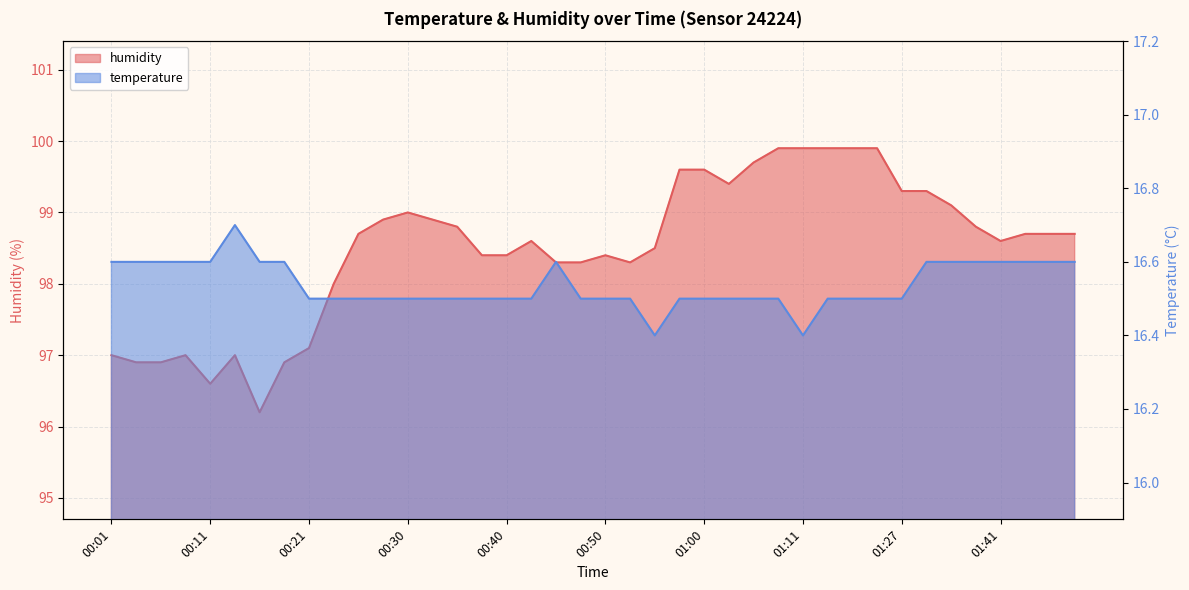

True or false: temperature has a value of 10.4 at 00:08.

False